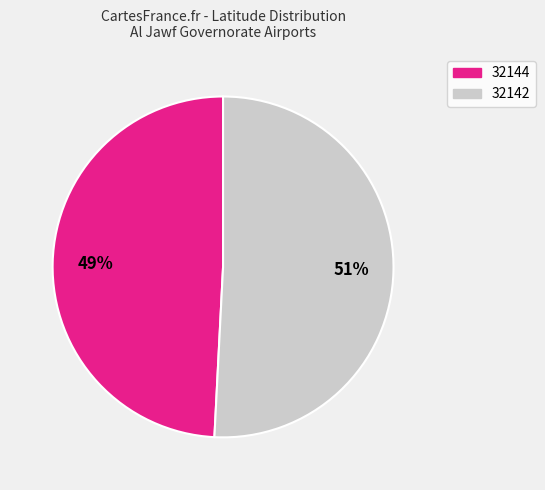

Which has a higher value, 32144 or 32142?

32142